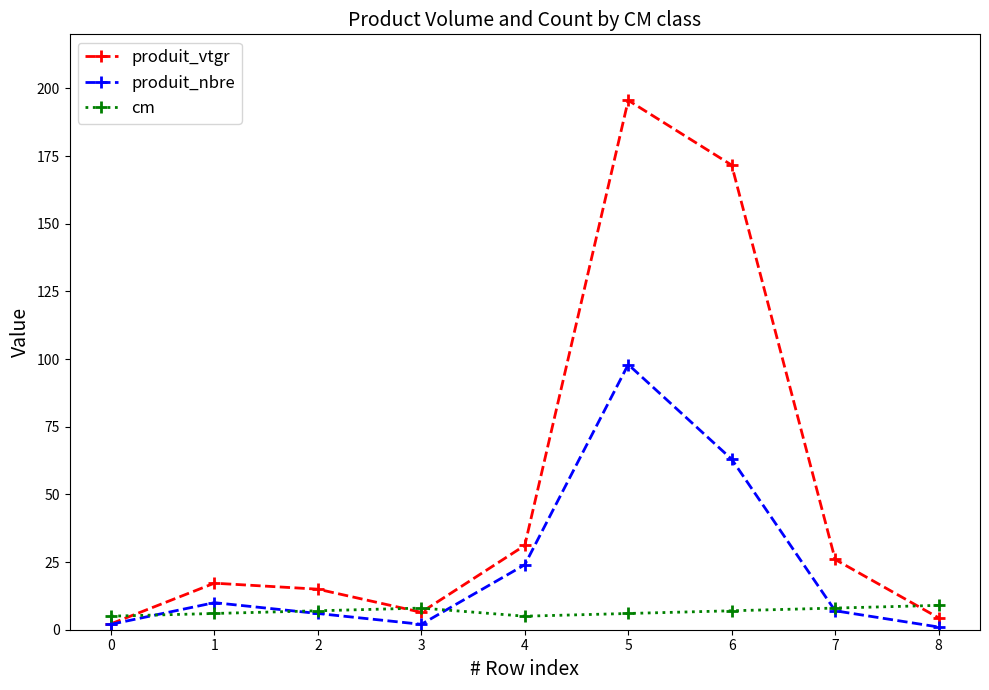

Does the chart display data point markers on the line(s)?

Yes